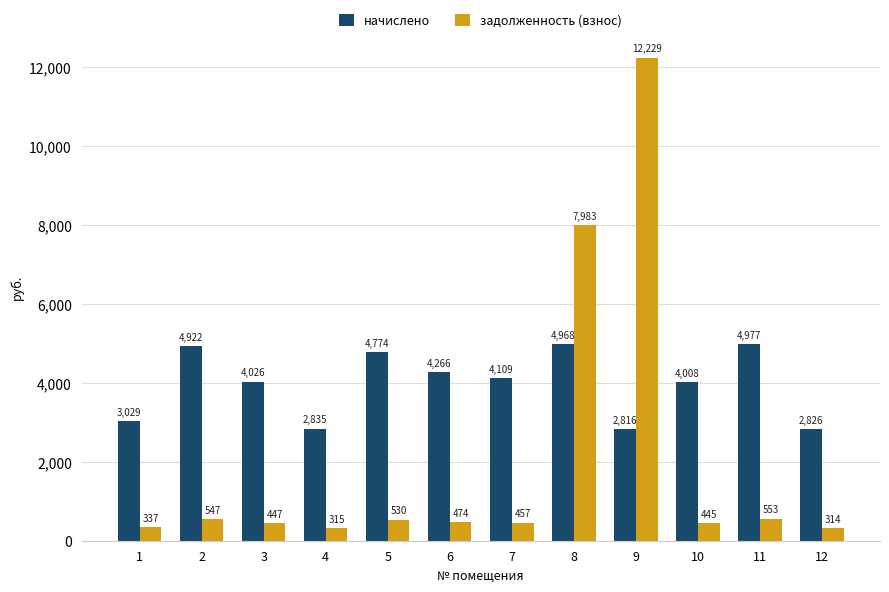

How many data points in задолженность (взнос) are less than 474?

6